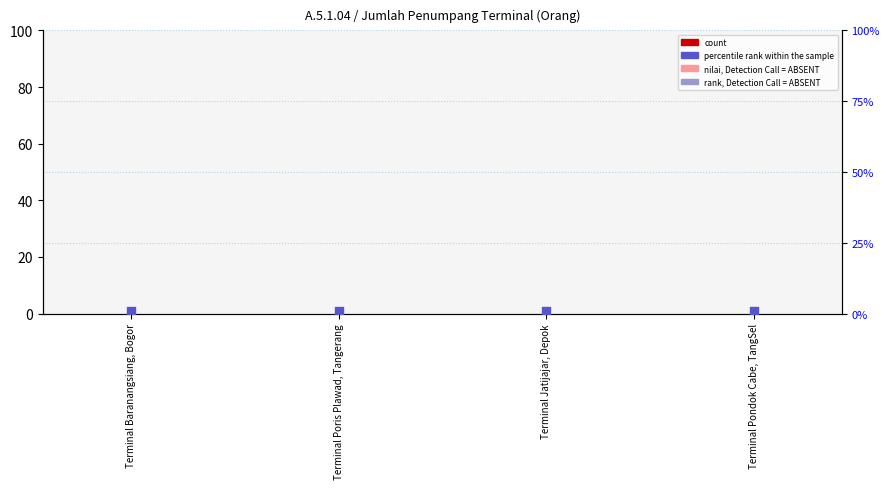

Is the value of rank, Detection Call = ABSENT at Terminal Baranangsiang, Bogor greater than the value of nilai, Detection Call = ABSENT at Terminal Poris Plawad, Tangerang?

Yes